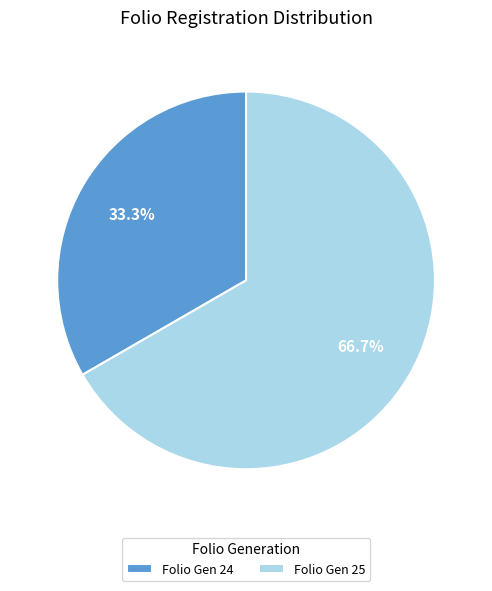

How many segments does this pie chart have?

2